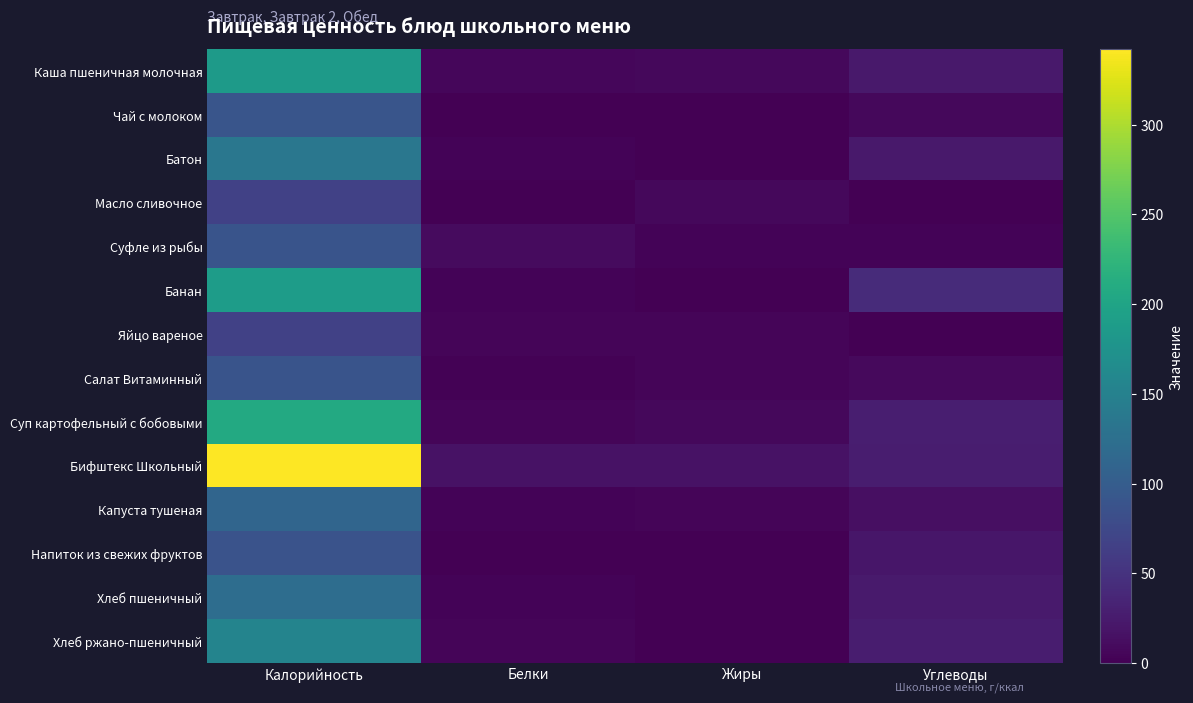

What is the total value across all series at Жиры?

58